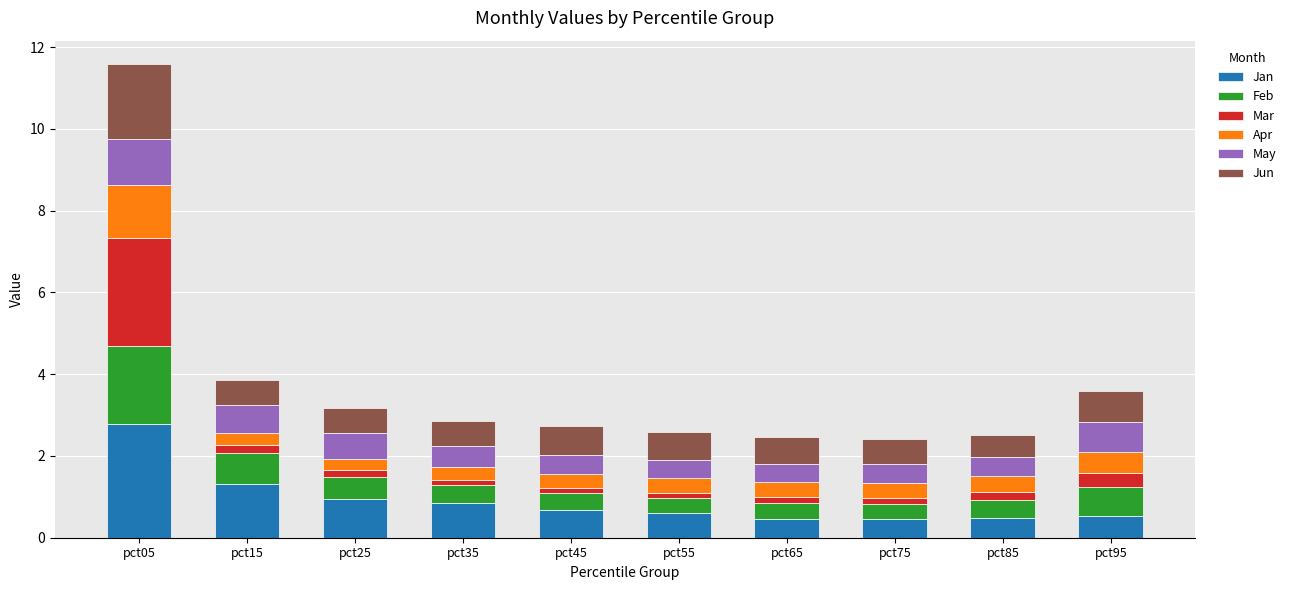

Is it true that Jan equals 1.2 at pct45?

False